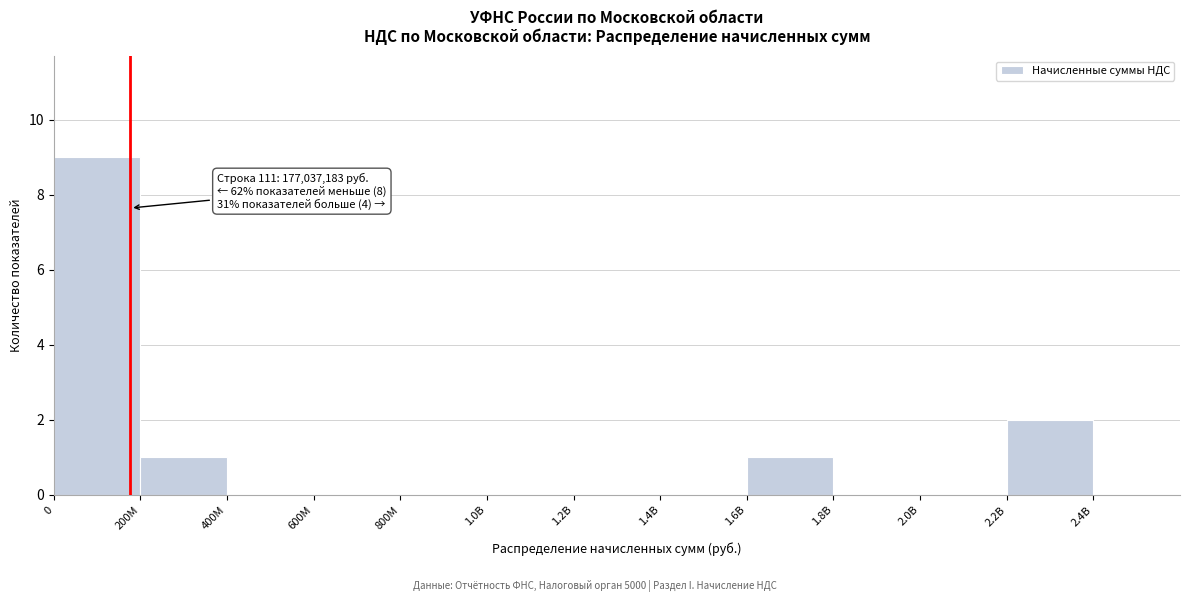

Reading right to left, transcribe all the data shown in this chart.

2.4B=0	2.2B=2	2.0B=0	1.8B=0	1.6B=1	1.4B=0	1.2B=0	1.0B=0	800M=0	600M=0	400M=0	200M=1	0=9